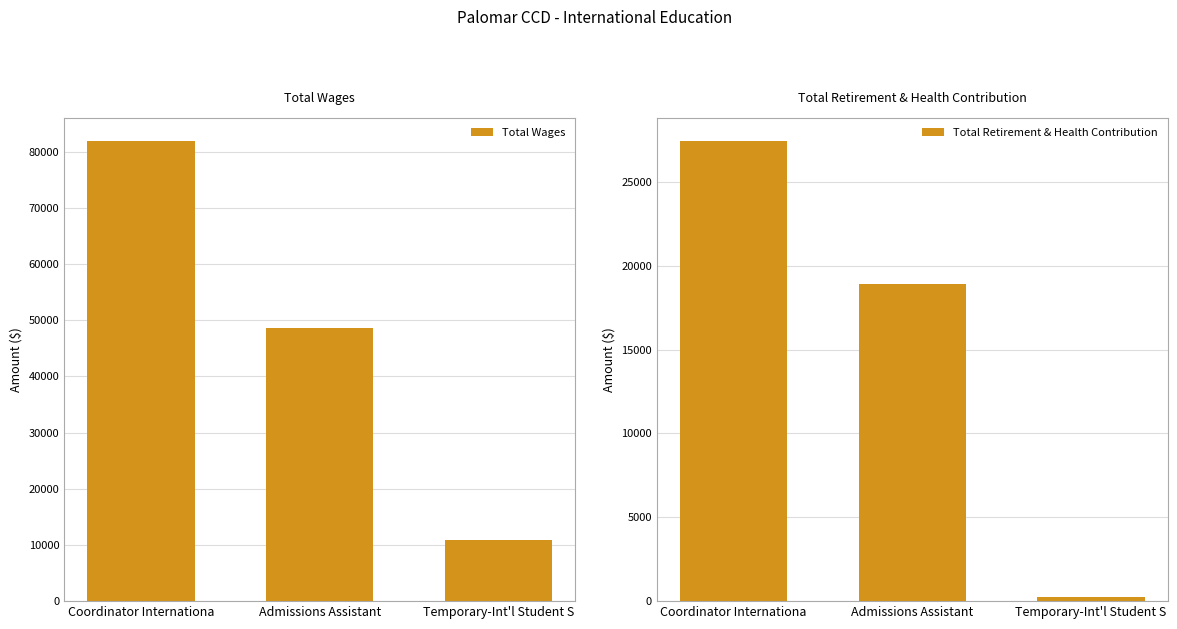

Reading left to right, transcribe all the data shown in this chart.

Total Wages: Coordinator Internationa=81901	Admissions Assistant=48569	Temporary-Int'l Student S=10877
Total Retirement & Health Contribution: Coordinator Internationa=27446	Admissions Assistant=18933	Temporary-Int'l Student S=272